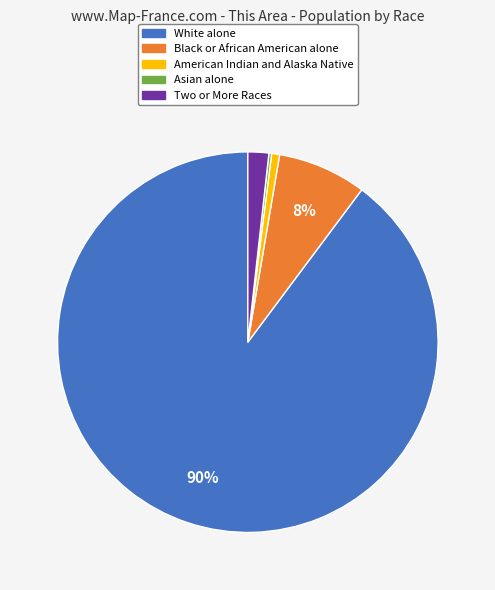

Which category has the biggest portion of the pie?

White alone